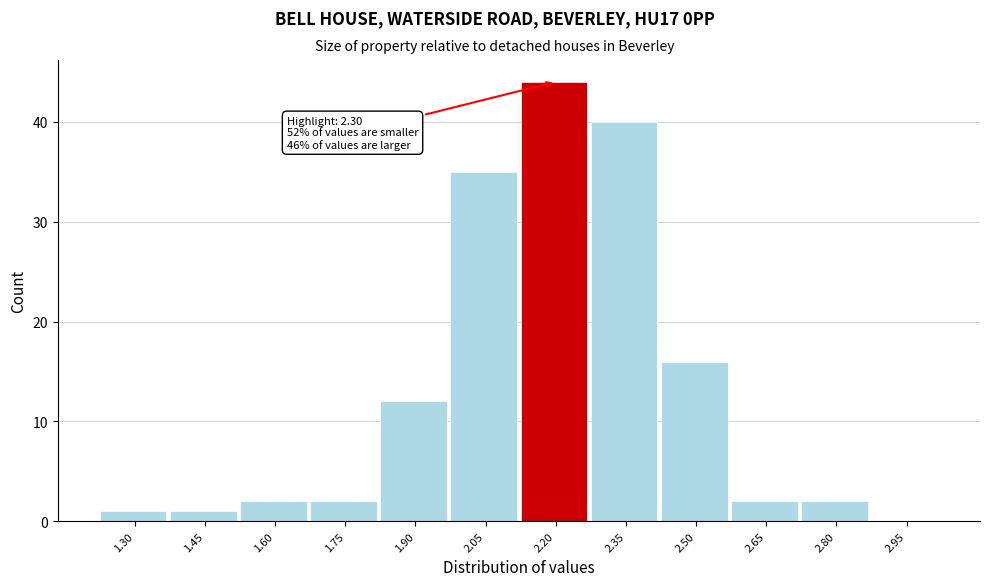

Reading right to left, list all the values displayed in this chart.

2.95=0	2.80=2	2.65=2	2.50=16	2.35=40	2.20=44	2.05=35	1.90=12	1.75=2	1.60=2	1.45=1	1.30=1